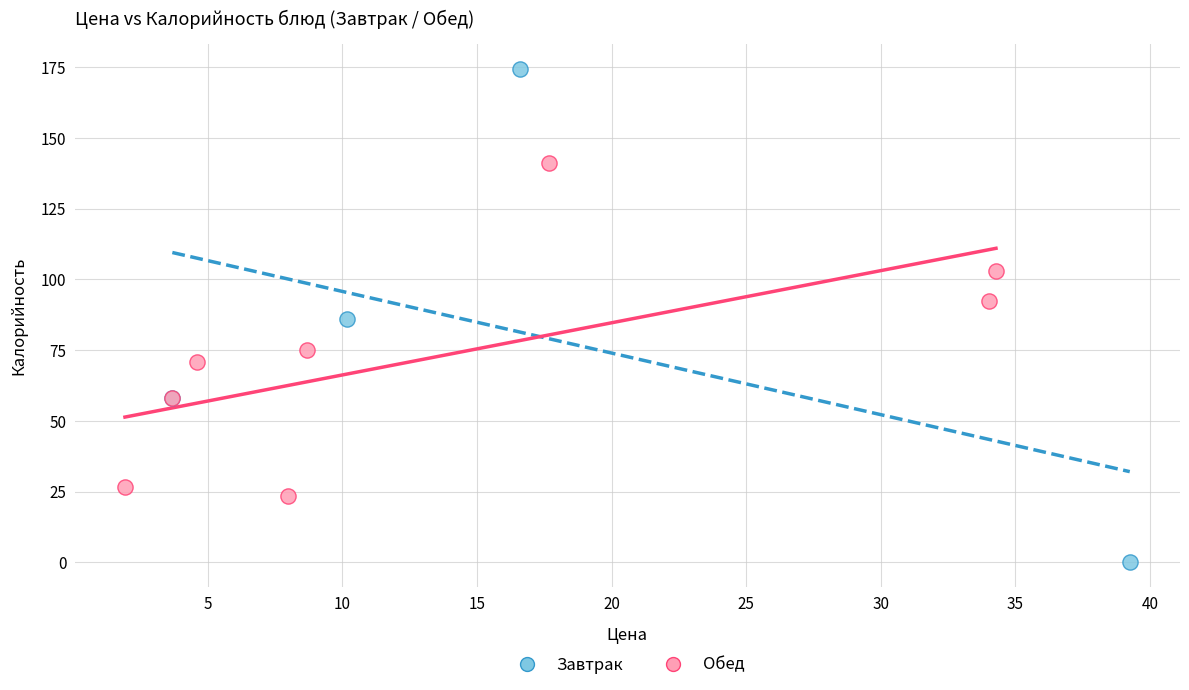

Which series reaches the minimum Y coordinate?

Завтрак